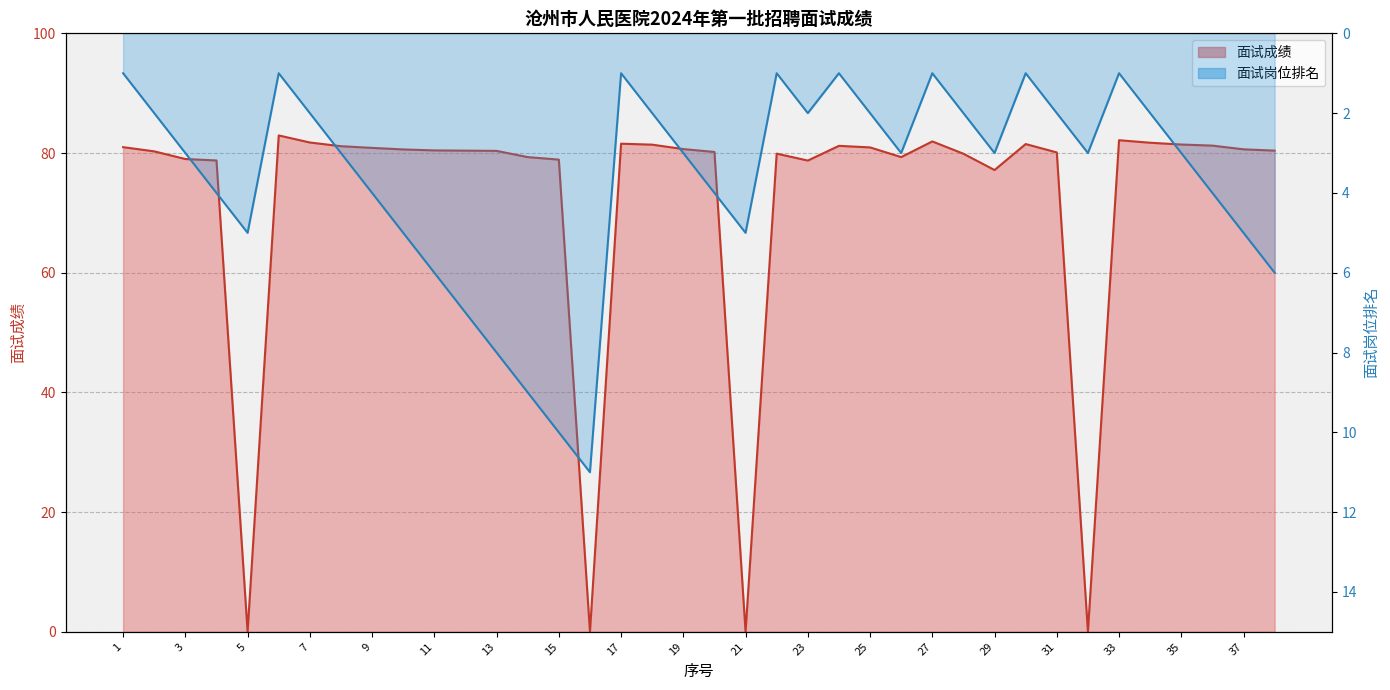

What is the total value across all series at 17?

82.6